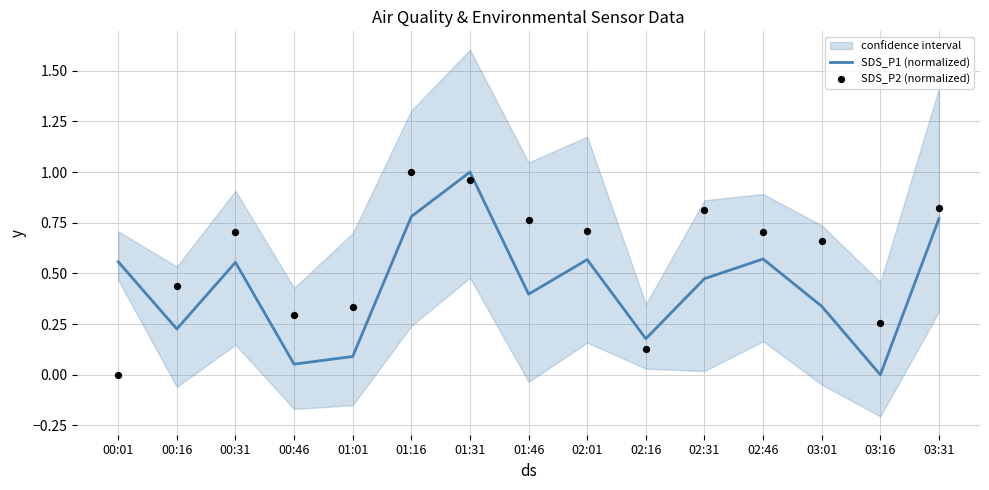

Which series has the widest spread of Y values?

SDS_P1 (normalized)